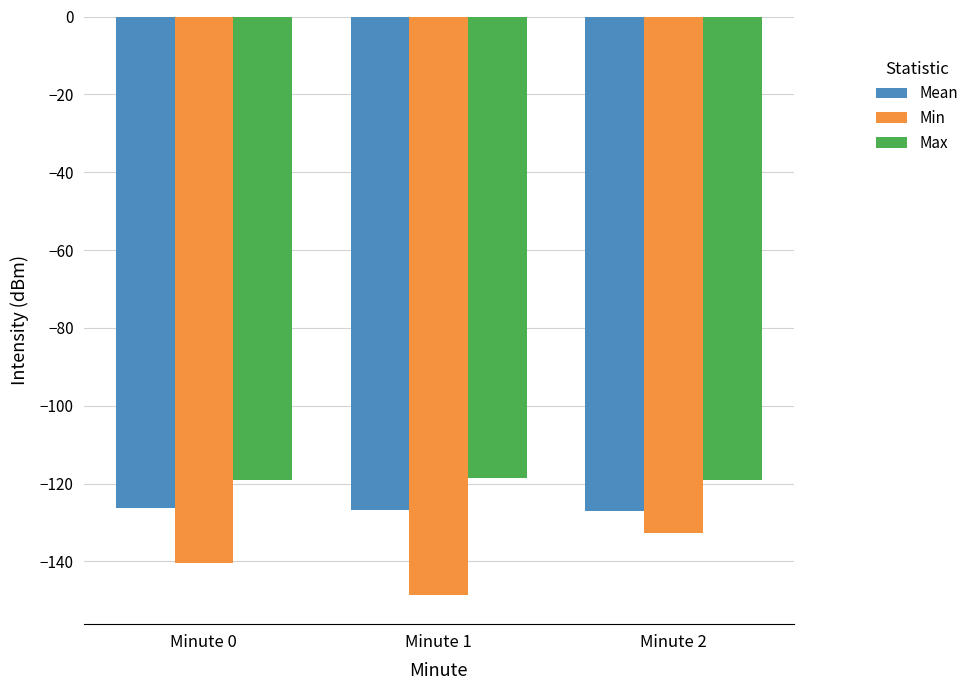

True or false: Max has a value of -45.5 at Minute 1.

False